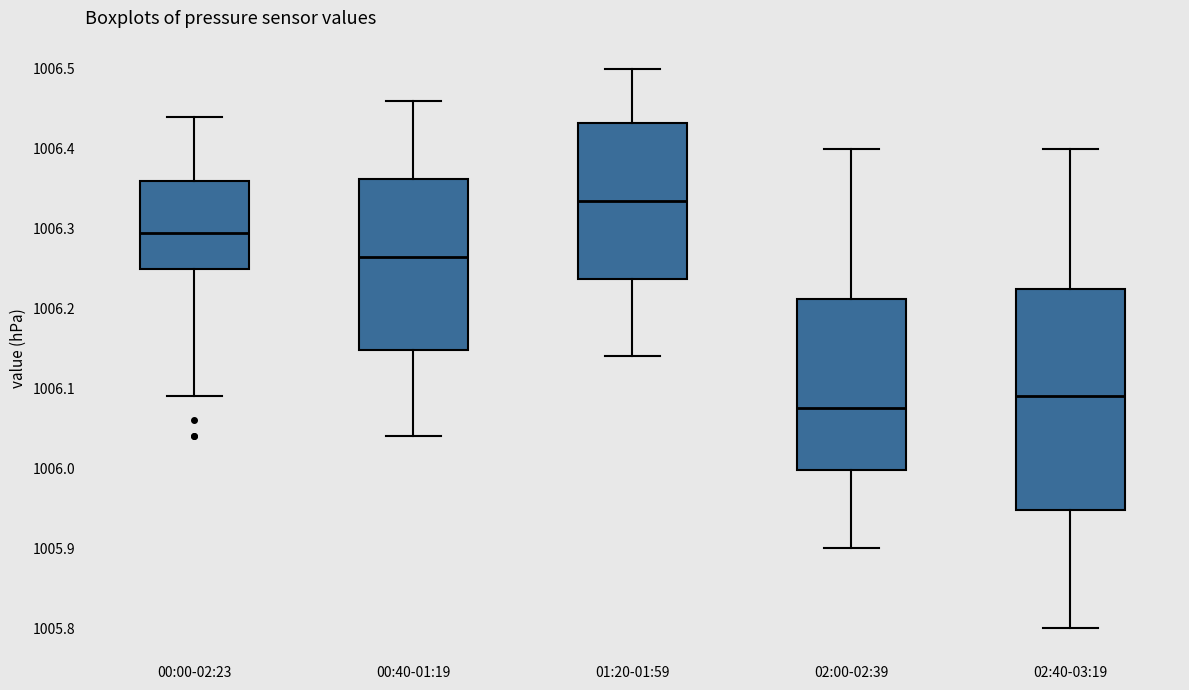

Reading left to right, transcribe this box plot: for each box, give where its median line is, the range the box spans, and where its two whiskers end, as read against the y-axis. The values are not printed on the chart, so give them approximately, as read against the axis.

00:00-02:23: median 1006.30, box 1006.25 to 1006.36, whiskers 1006.09 to 1006.44
00:40-01:19: median 1006.27, box 1006.15 to 1006.36, whiskers 1006.04 to 1006.46
01:20-01:59: median 1006.34, box 1006.24 to 1006.43, whiskers 1006.14 to 1006.50
02:00-02:39: median 1006.08, box 1006.00 to 1006.21, whiskers 1005.90 to 1006.40
02:40-03:19: median 1006.09, box 1005.95 to 1006.23, whiskers 1005.80 to 1006.40